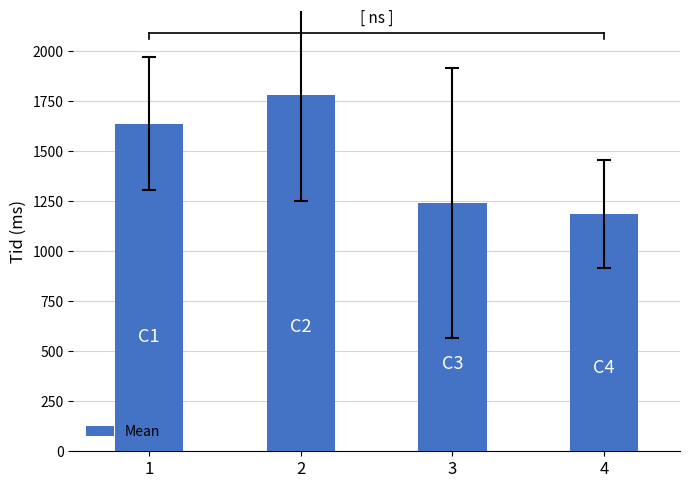

List the labels in order of value, smallest first.

4, 3, 1, 2